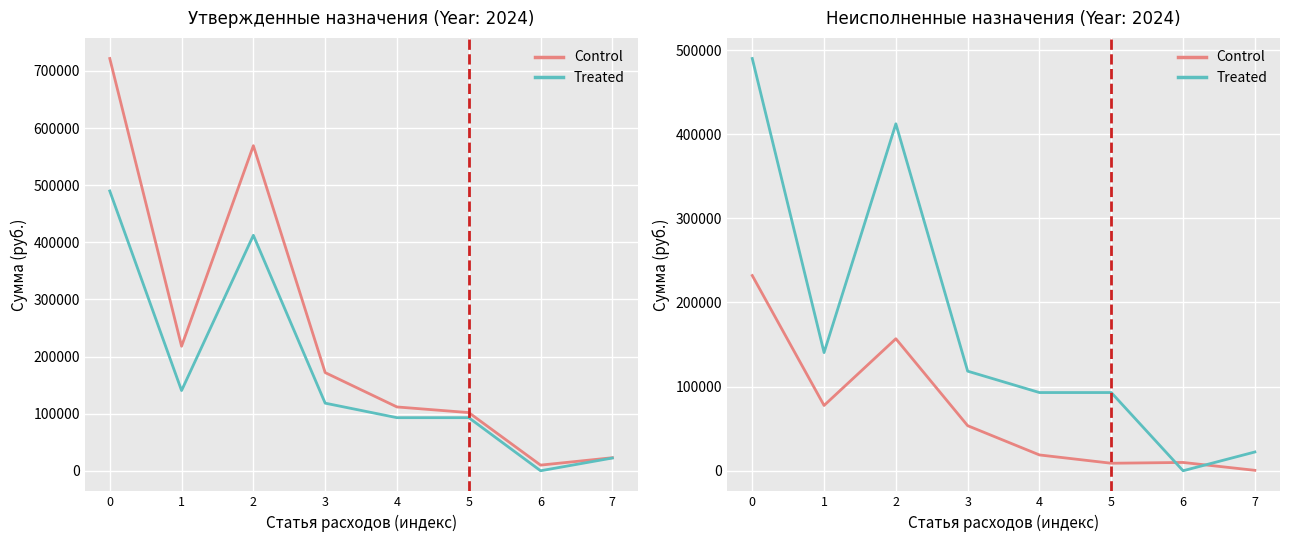

How many series are shown in this chart?

2